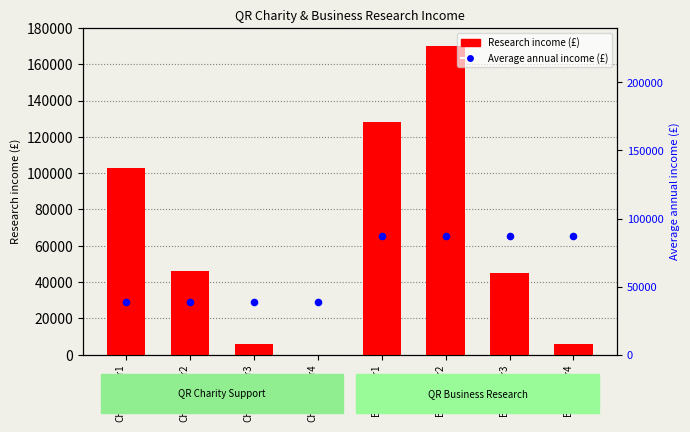

Which series contains the highest Y value?

Research income (£)